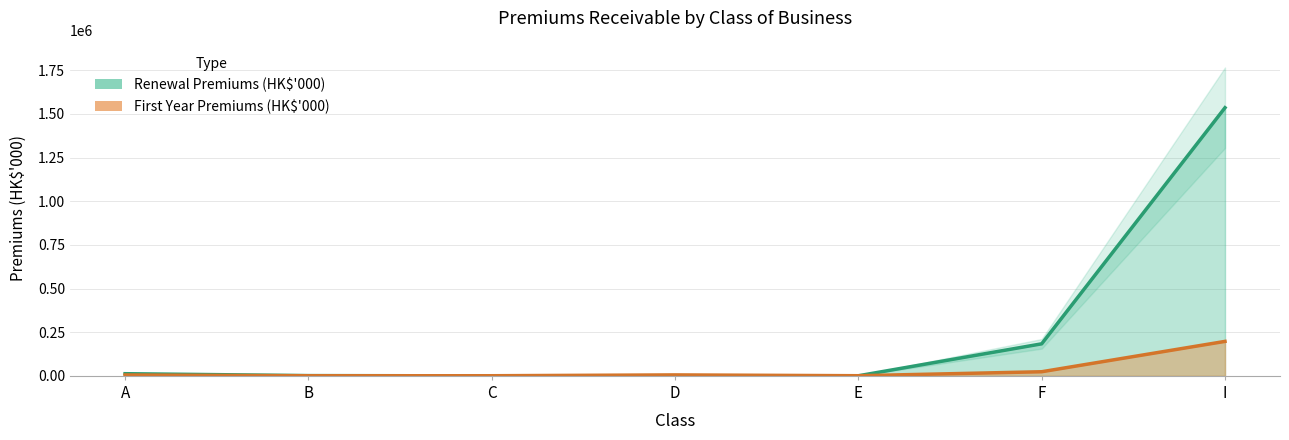

Where is the first local maximum for Renewal Premiums (HK$'000)?

D